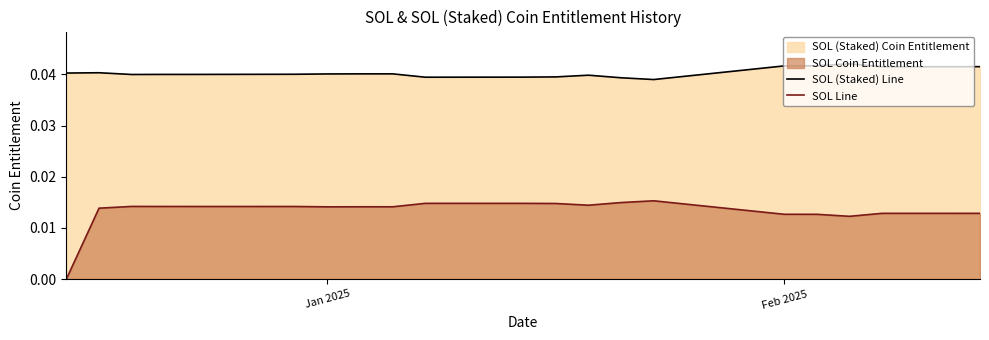

Which series has the largest total across all categories?

SOL (Staked) Line